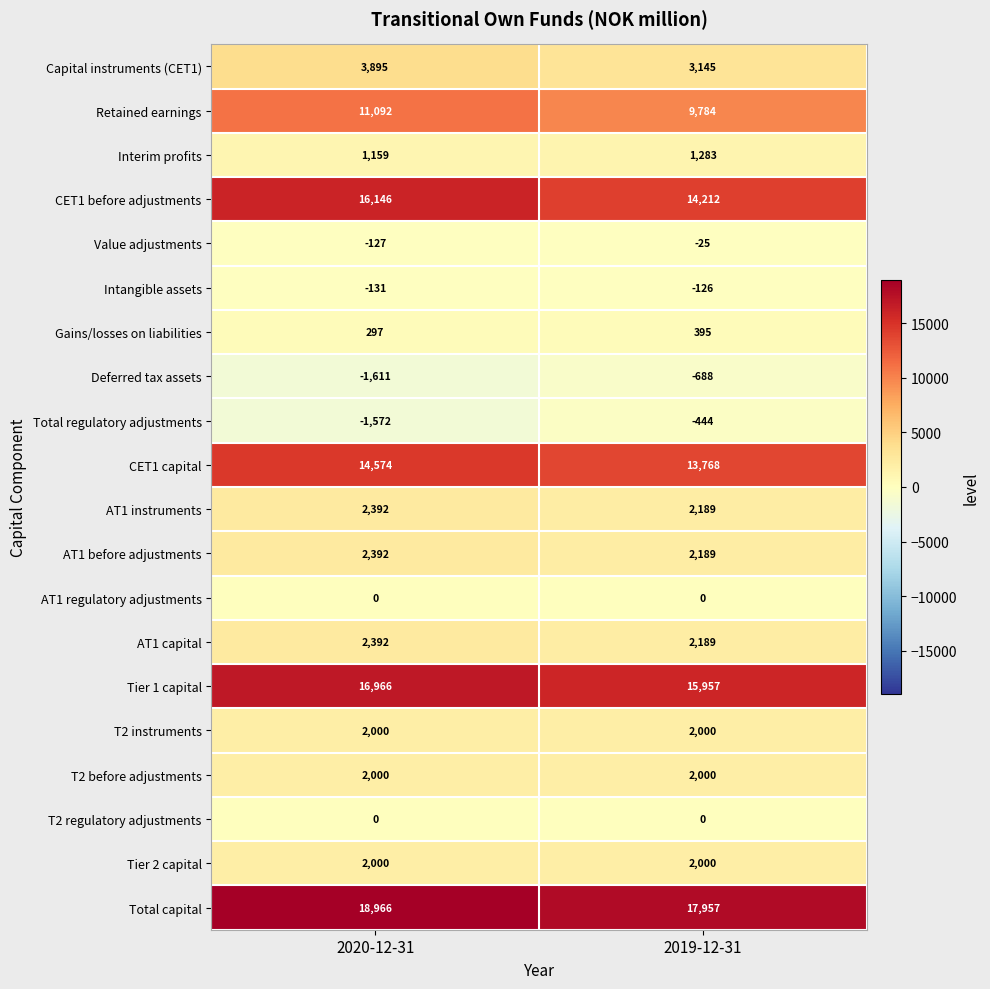

At which label is AT1 before adjustments closest to 2290?

2019-12-31